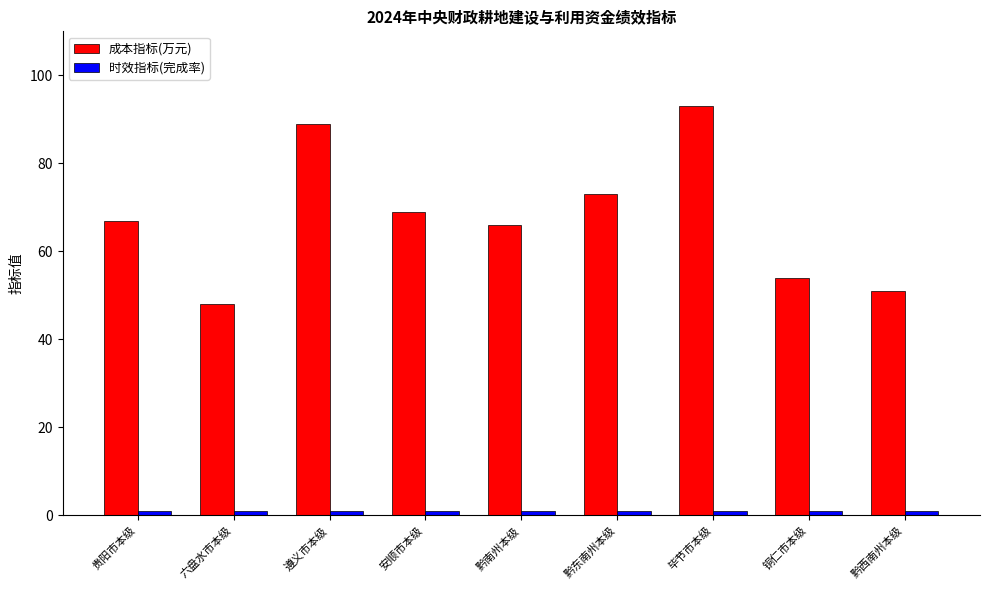

At how many categories does at least one series exceed 8?

9